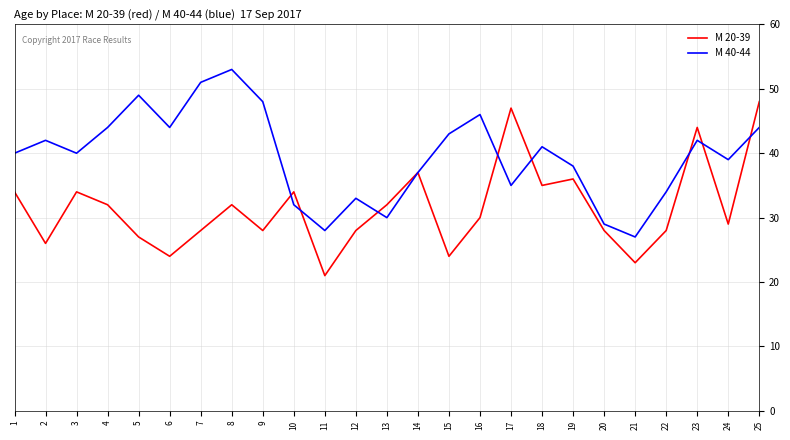

Rank the series at 4 from highest to lowest value.

М 40-44, М 20-39